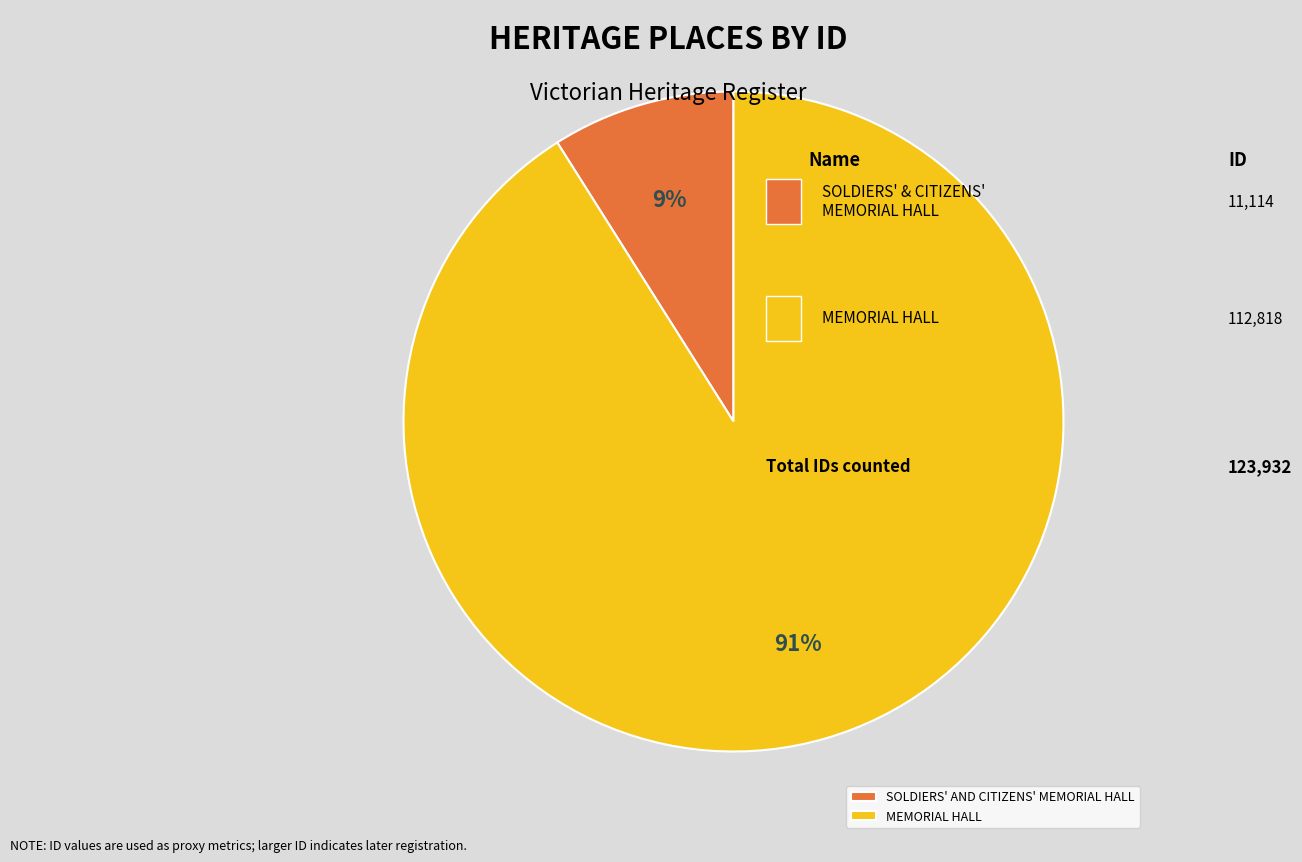

How many segments does this pie chart have?

2